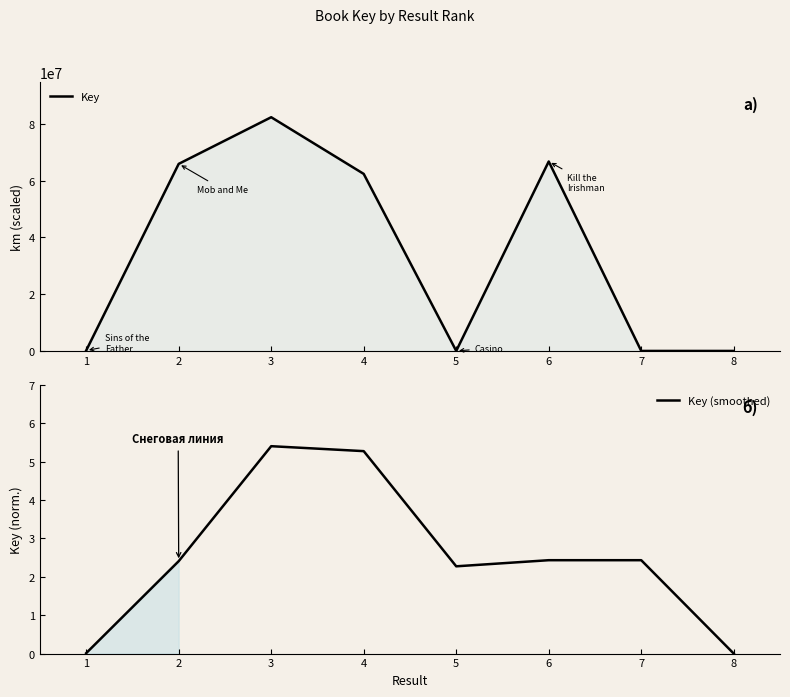

True or false: Key has more than 2 points higher than both neighbors.

False